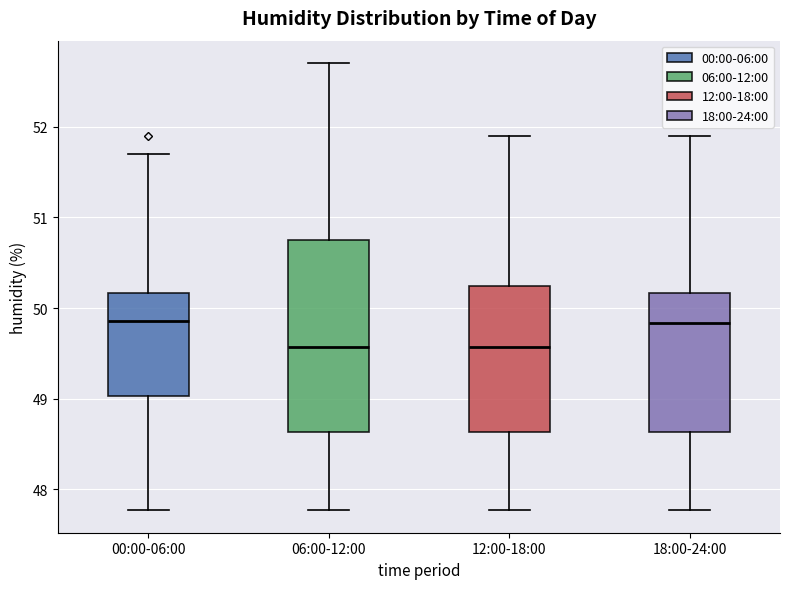

Which box is the tallest, from its lower edge to its upper edge?

06:00-12:00